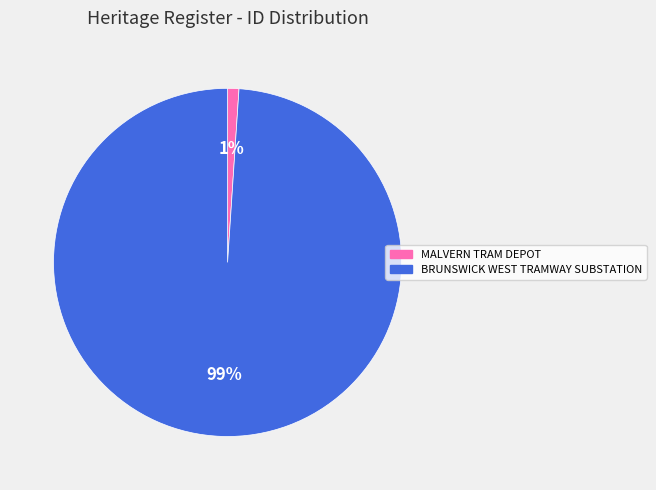

Which slice is the largest?

BRUNSWICK WEST TRAMWAY SUBSTATION